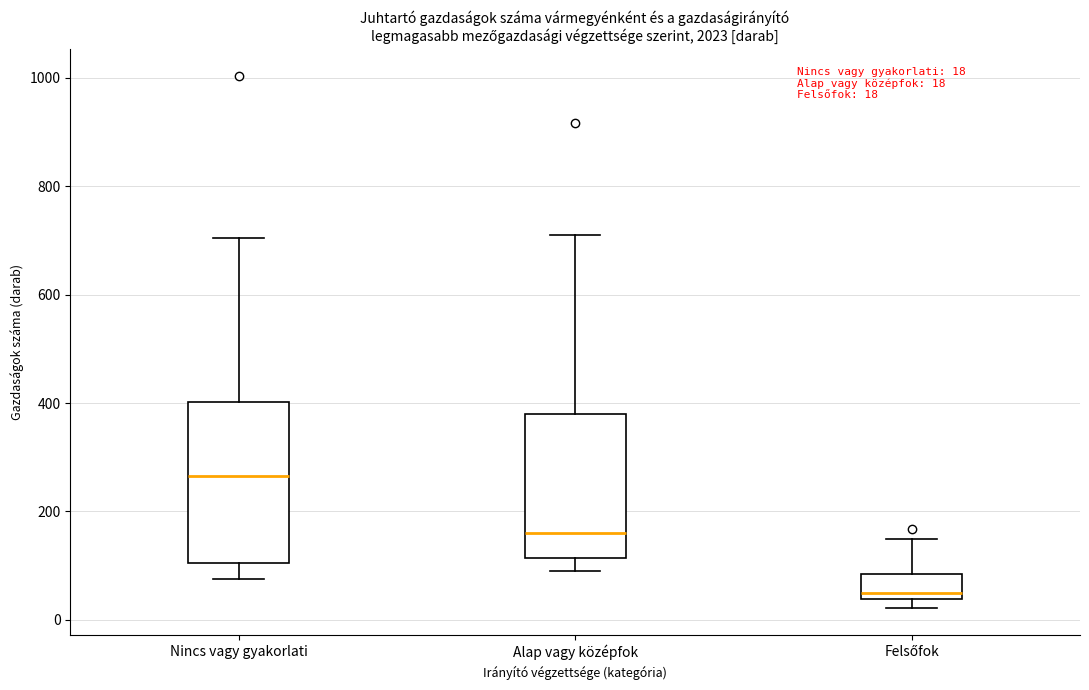

Which box is the tallest, from its lower edge to its upper edge?

Nincs vagy gyakorlati